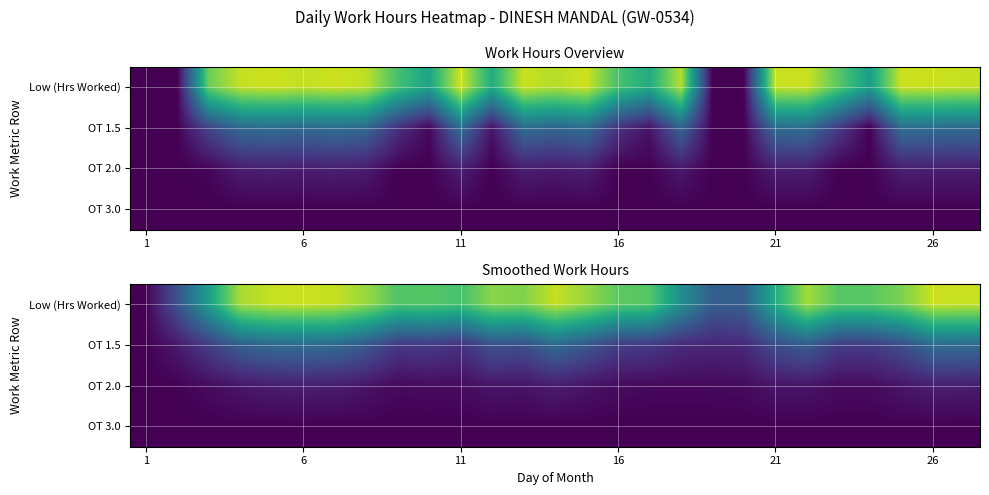

What is the difference between the highest and lowest values at 19?

4.9